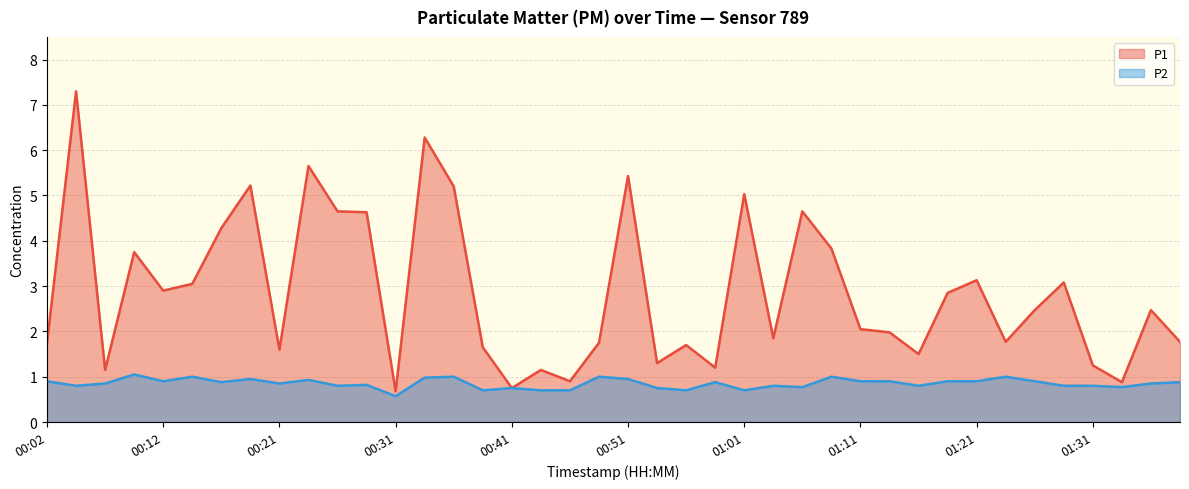

Which series changed the most between 00:24 and 01:11?

P1